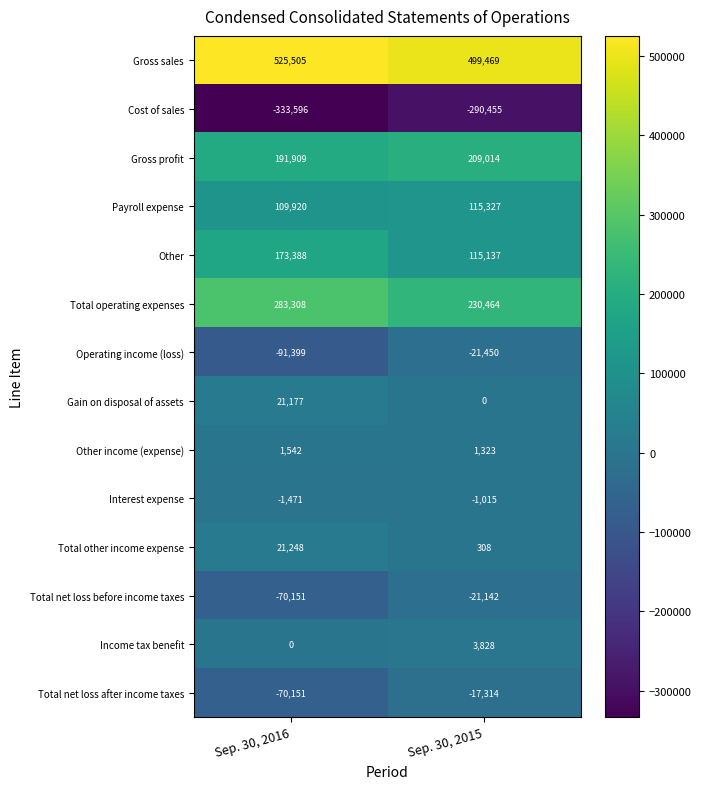

At which label does Gross profit reach its peak?

Sep. 30, 2015